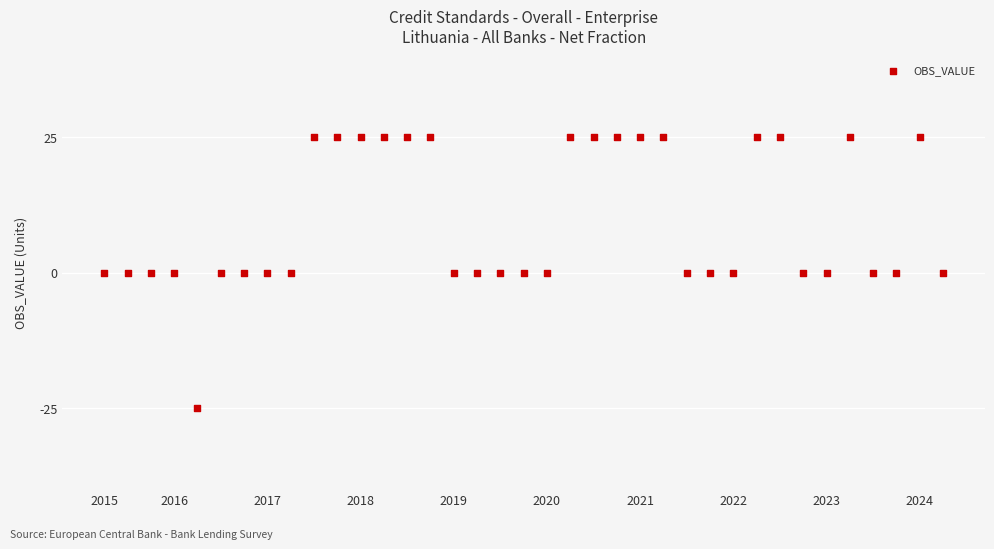

What is the range of Y values (max minus min)?

50